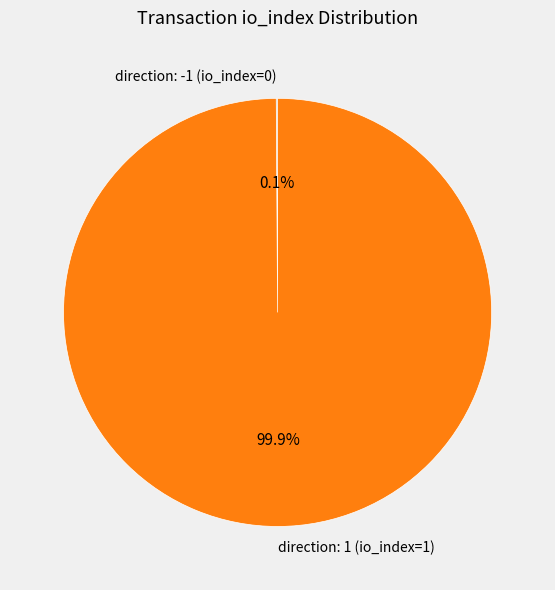

Which category has the biggest portion of the pie?

direction: 1 (io_index=1)